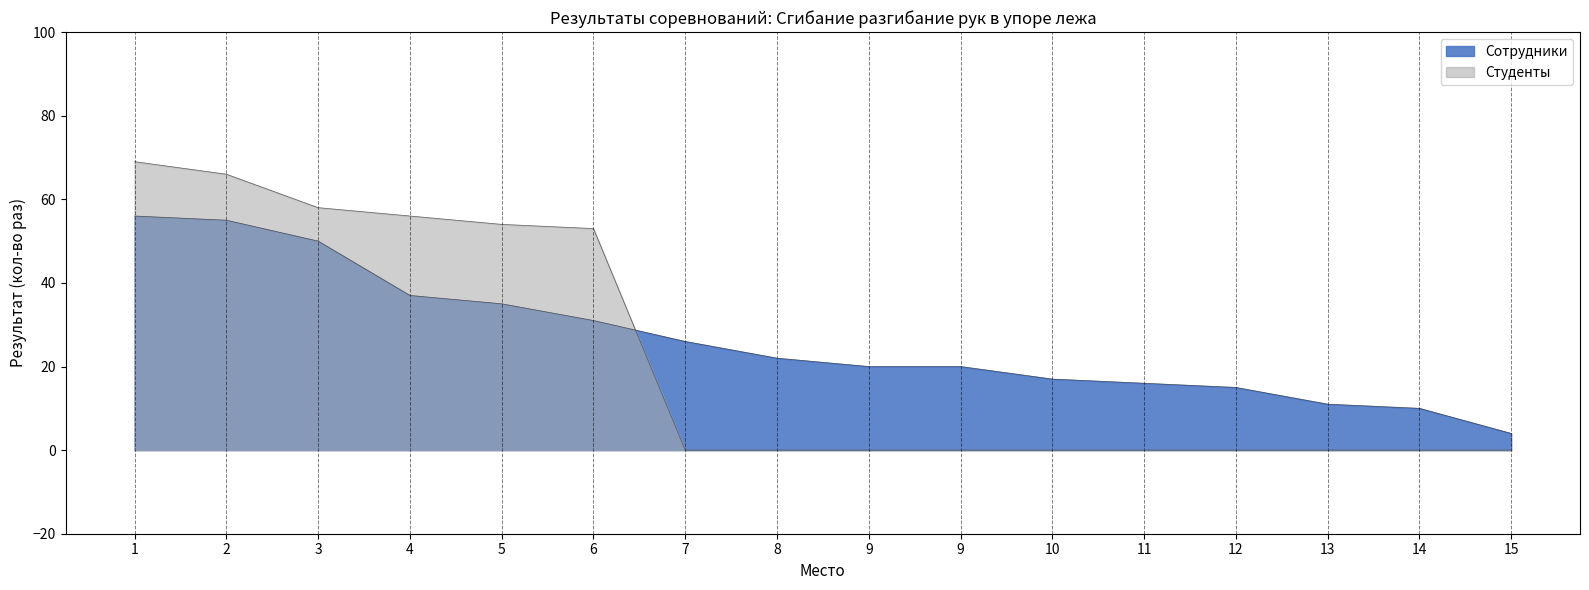

Between 15 and 8, which is larger?

8